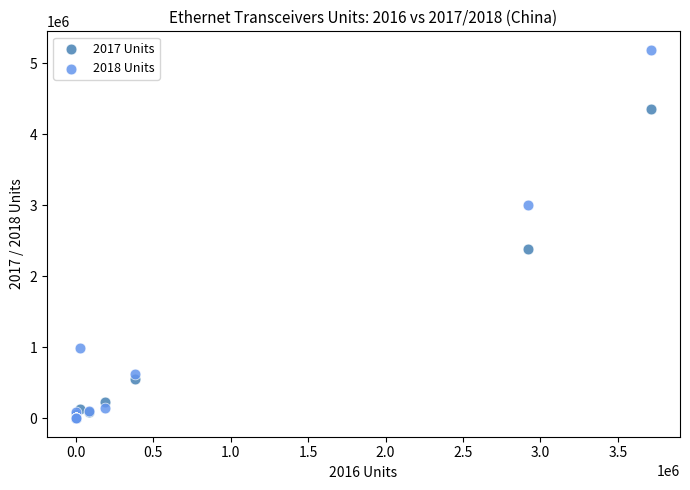

Across all series, what Y value is closest to 2595896?

2381256.9